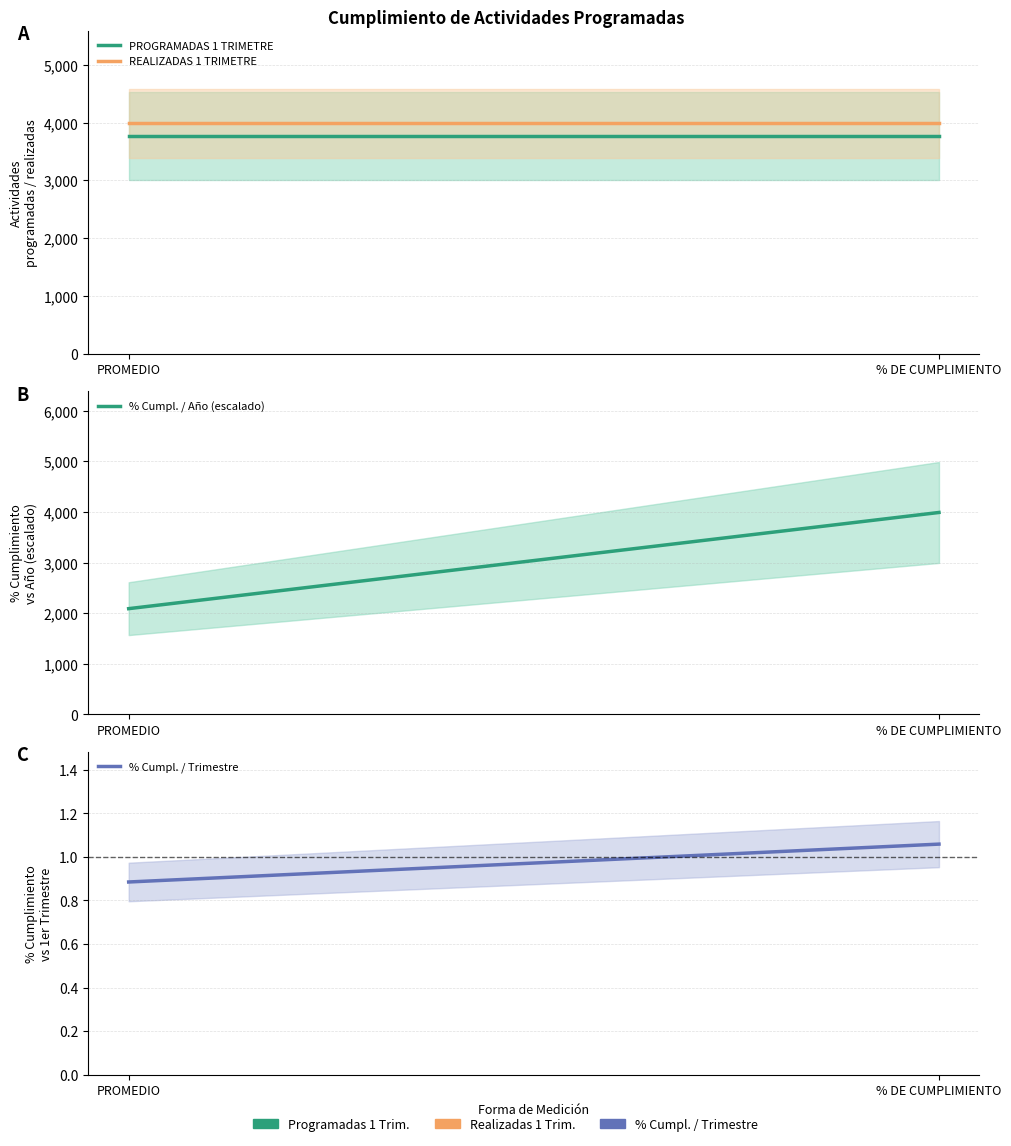

Is the value of % Cumpl. / Trimestre at % DE CUMPLIMIENTO greater than the value of REALIZADAS 1 TRIMETRE at PROMEDIO?

No